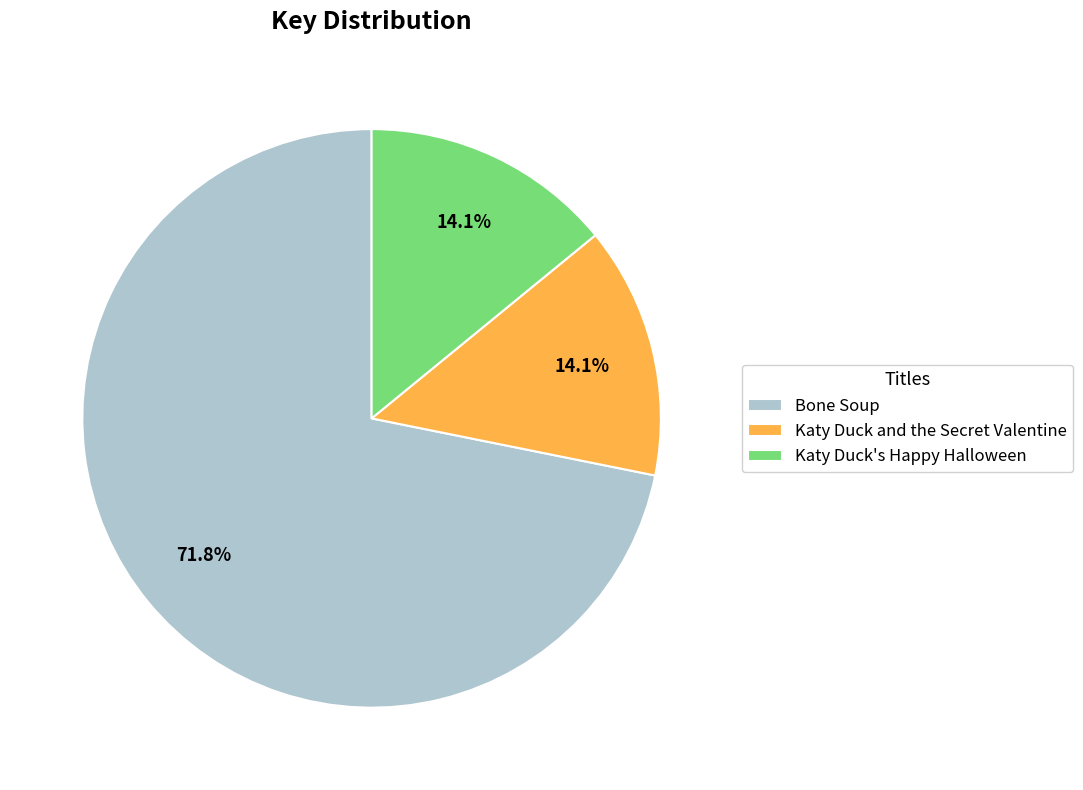

Do Bone Soup and Katy Duck and the Secret Valentine together represent more than half of the pie?

Yes